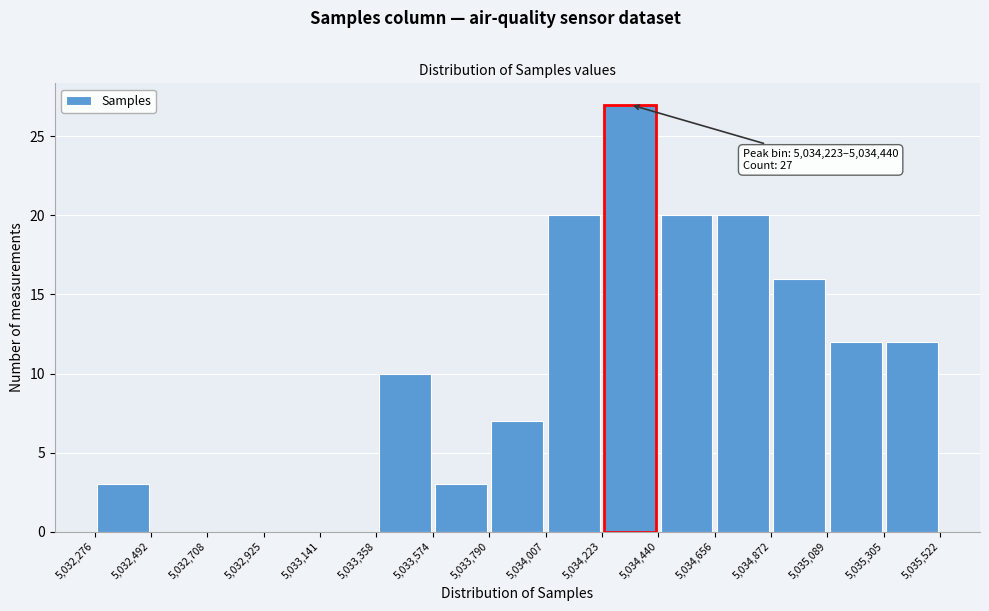

Over which range of the x-axis is the bar tallest?

5,034,223 to 5,034,440